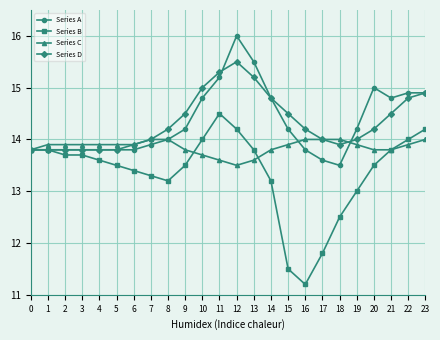

What is the sum of the Series A values at 19 and 1?

28.0